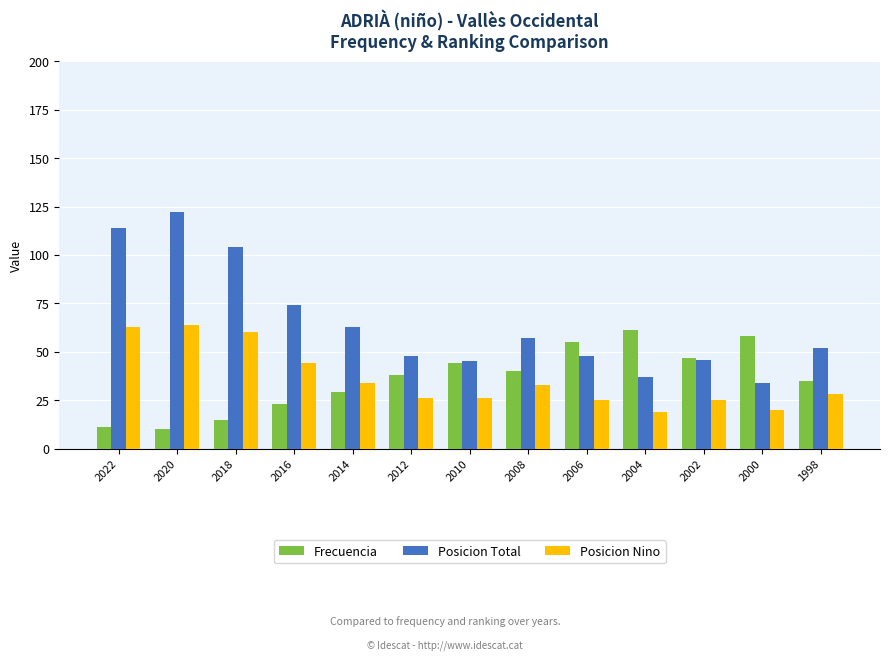

Reading right to left, extract all data points from this chart.

Frecuencia: 1998=35	2000=58	2002=47	2004=61	2006=55	2008=40	2010=44	2012=38	2014=29	2016=23	2018=15	2020=10	2022=11
Posicion Total: 1998=52	2000=34	2002=46	2004=37	2006=48	2008=57	2010=45	2012=48	2014=63	2016=74	2018=104	2020=122	2022=114
Posicion Nino: 1998=28	2000=20	2002=25	2004=19	2006=25	2008=33	2010=26	2012=26	2014=34	2016=44	2018=60	2020=64	2022=63